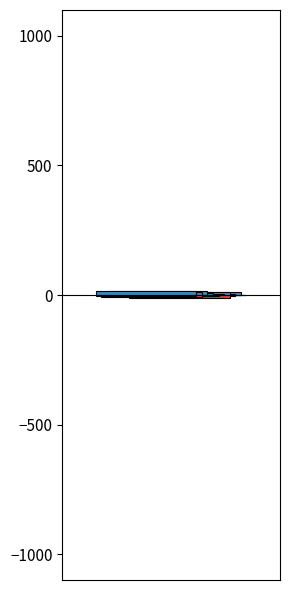

What is the maximum value for 准教授?

10